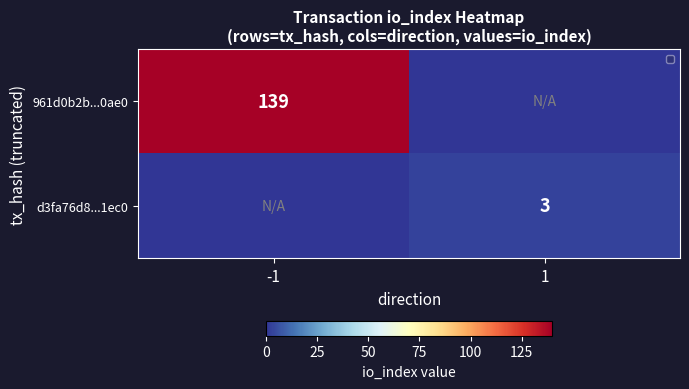

Is it true that d3fa76d8...1ec0 equals 5 at 1?

False